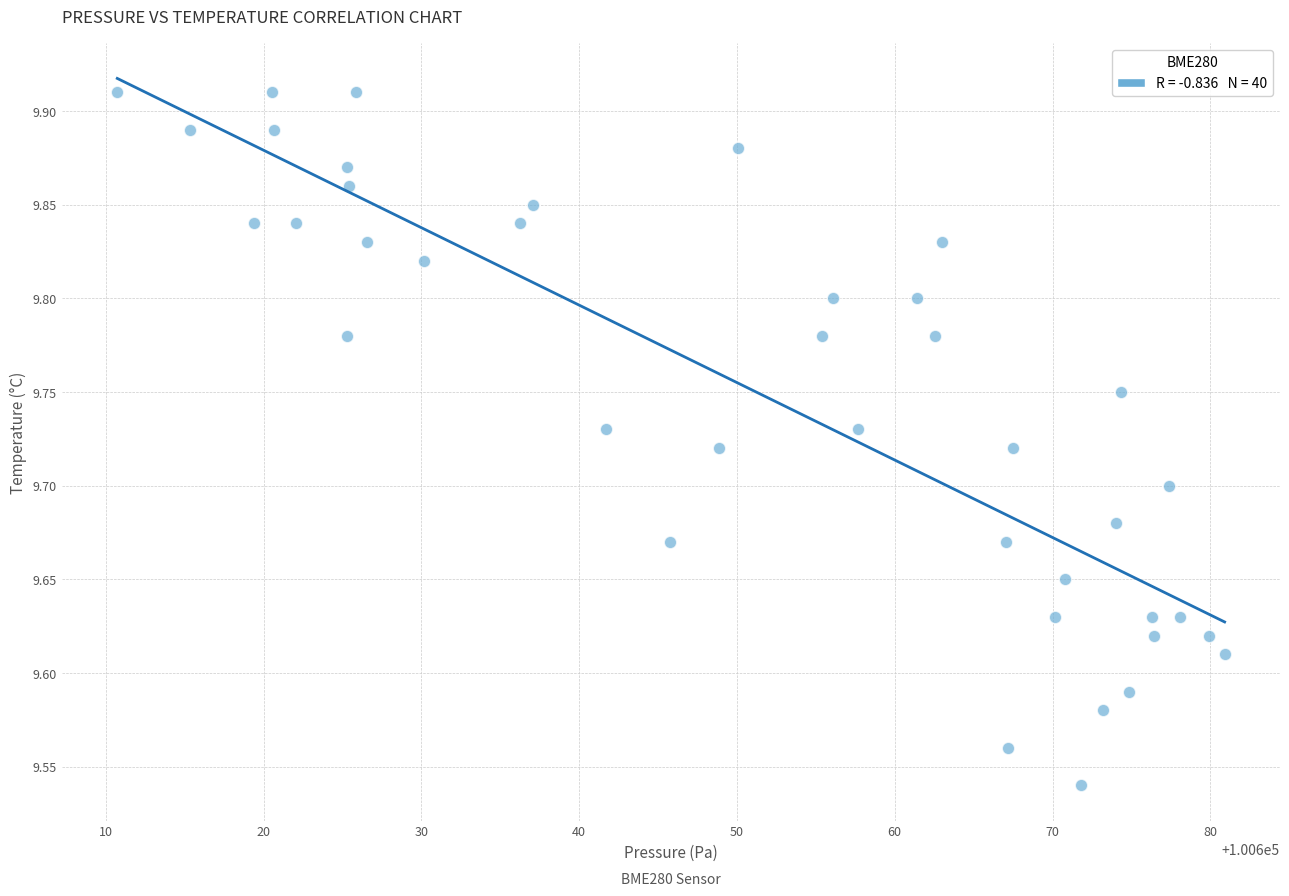

What is the range of X values (max minus min)?

70.2